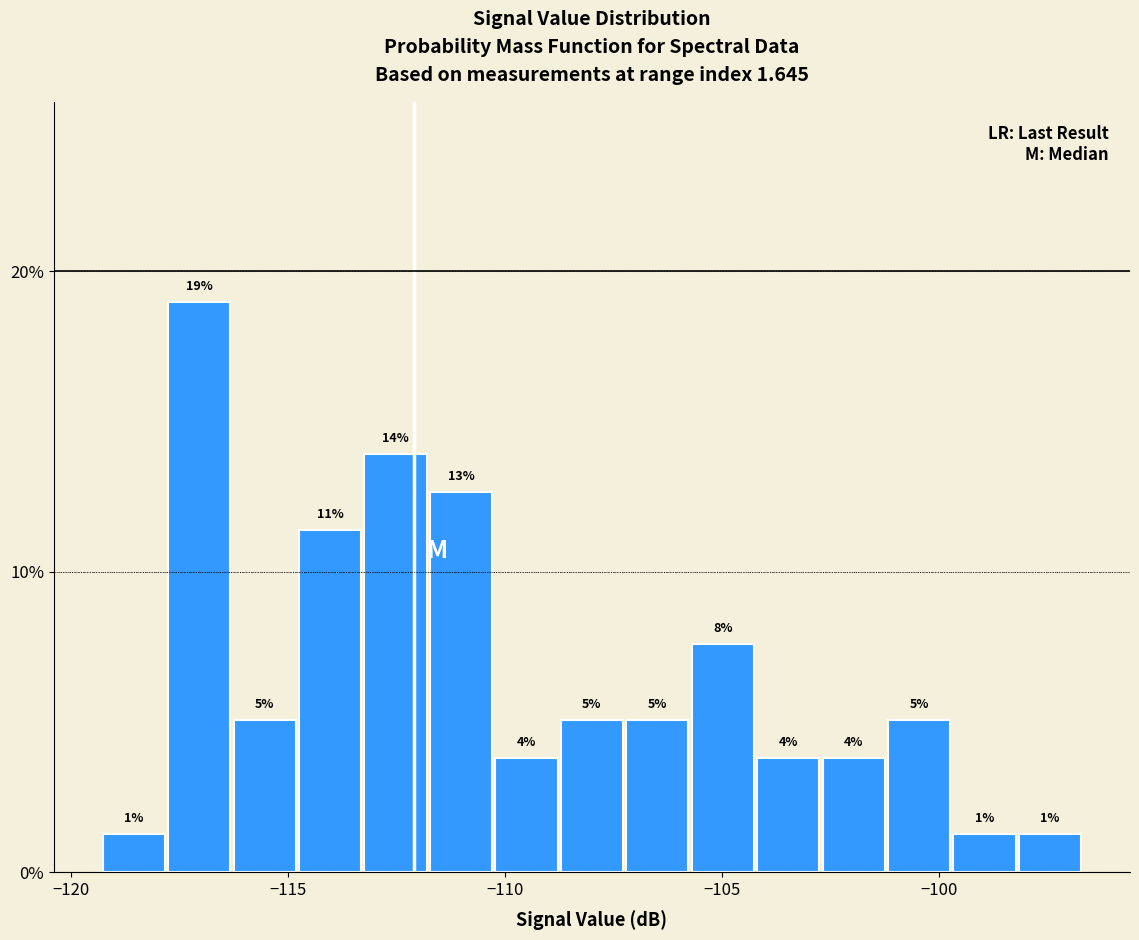

Read against the x-axis, roughly where is the centre of the tallest bar?

-117.0